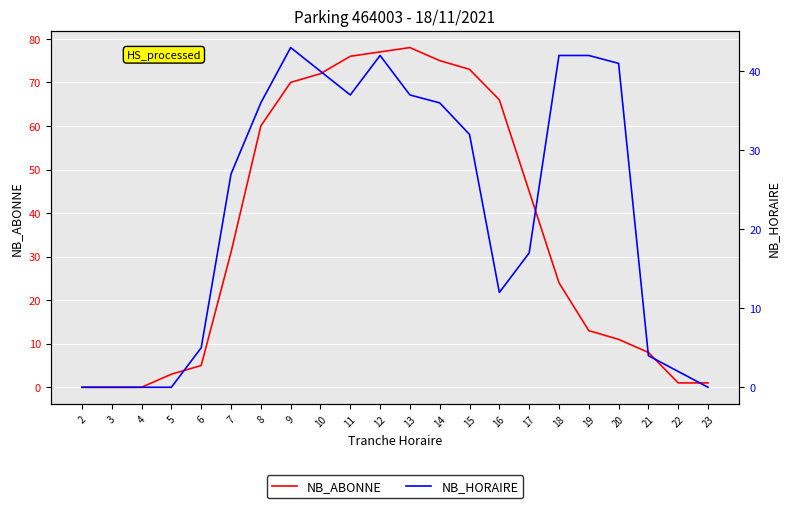

Is the value of NB_HORAIRE at 13 greater than the value of NB_ABONNE at 23?

Yes